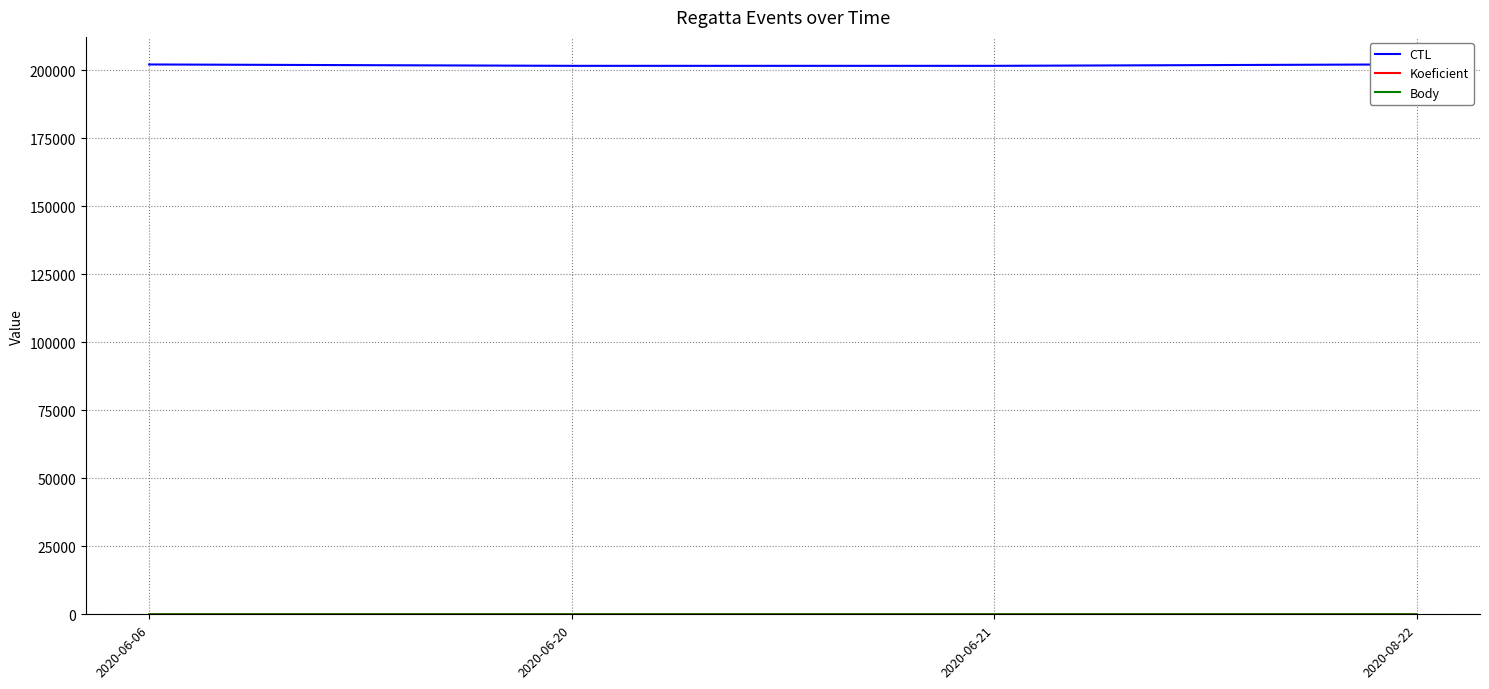

Which series has the largest total across all categories?

CTL